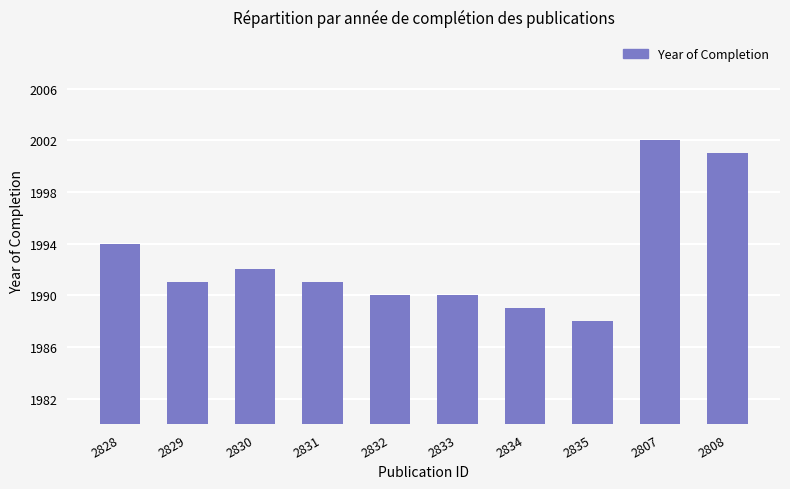

What is the approximate value at 2834?

1989